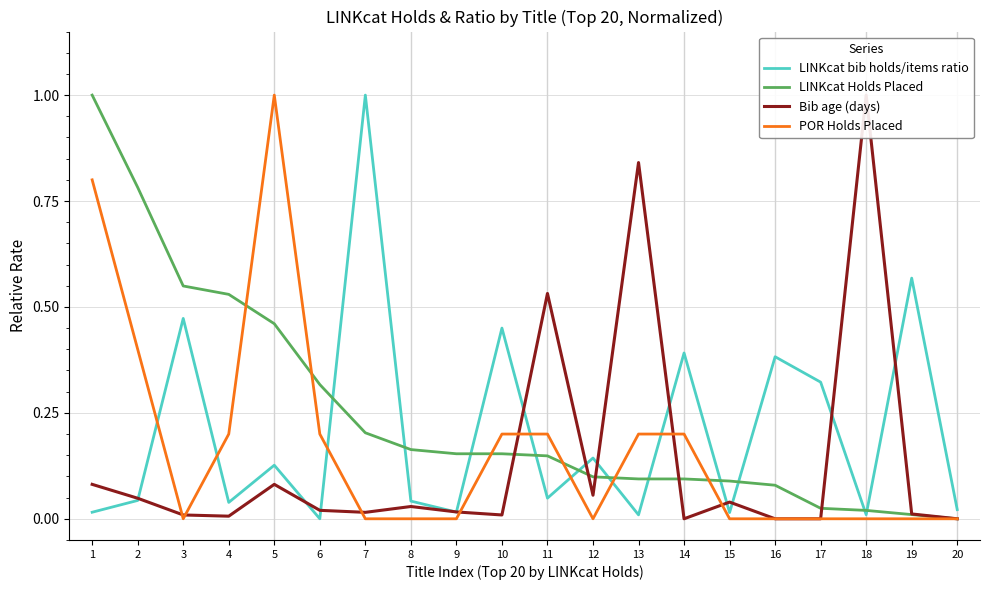

After their last crossing, which series has the higher values: POR Holds Placed or LINKcat Holds Placed?

LINKcat Holds Placed